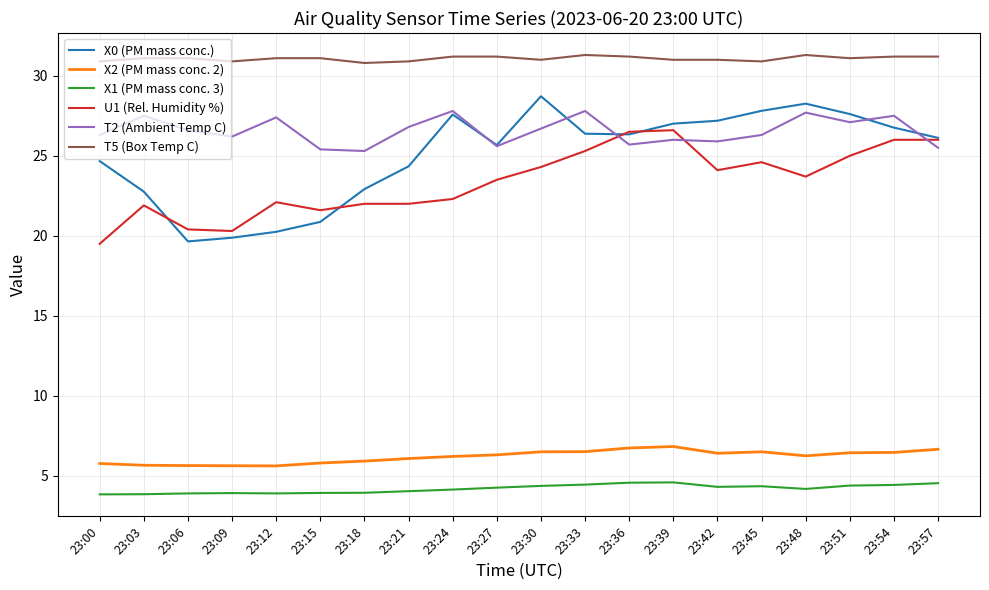

Which series has the largest total across all categories?

T5 (Box Temp C)